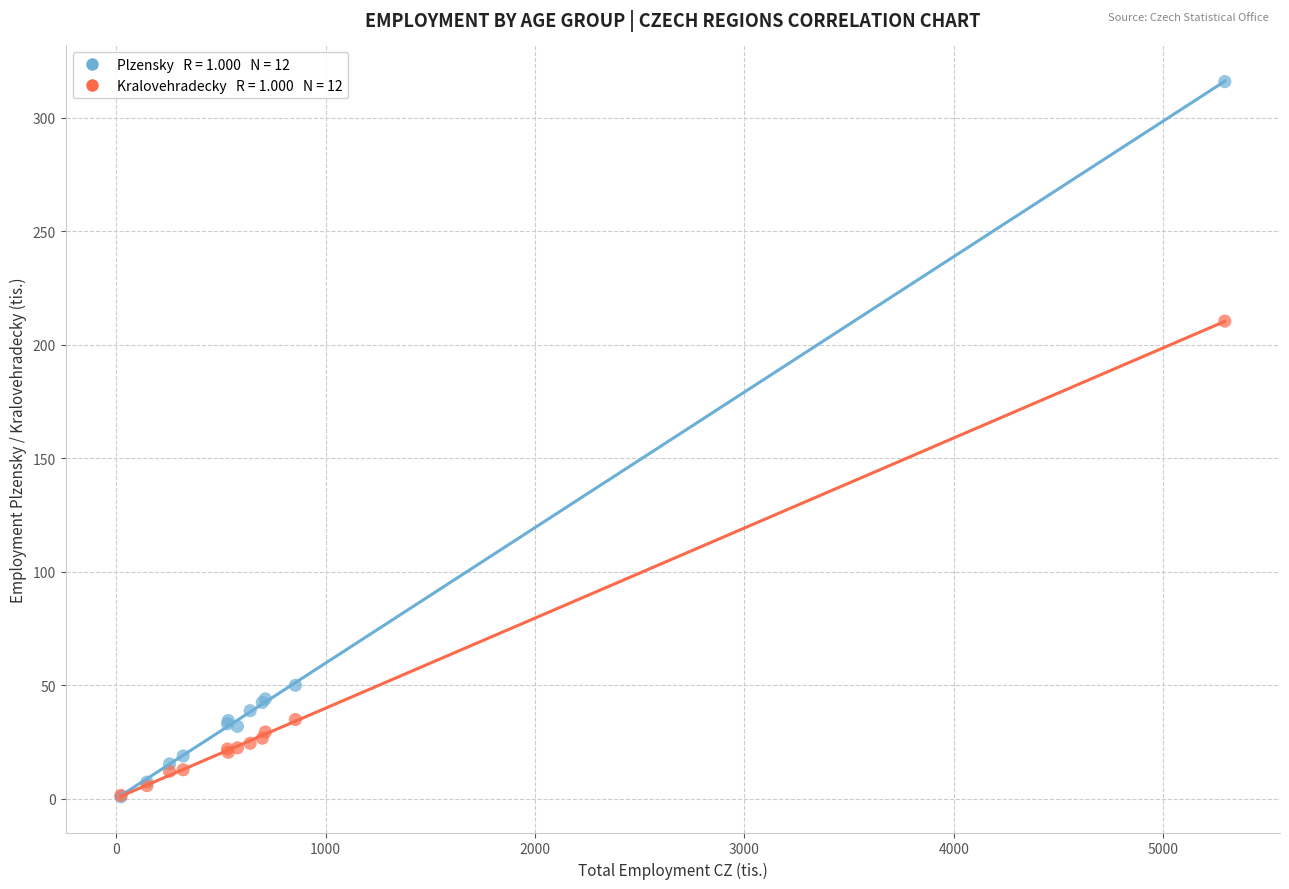

Across all series, what Y value is closest to 158?

210.3